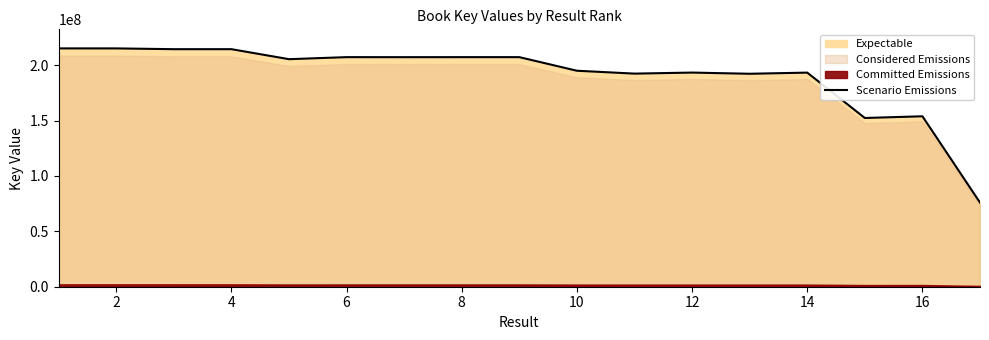

How many lines are shown in the chart?

1